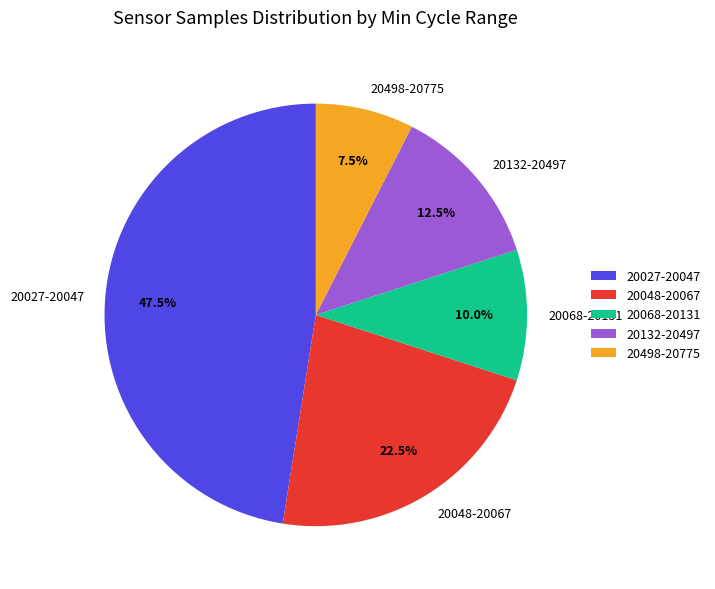

Which category has the biggest portion of the pie?

20027-20047